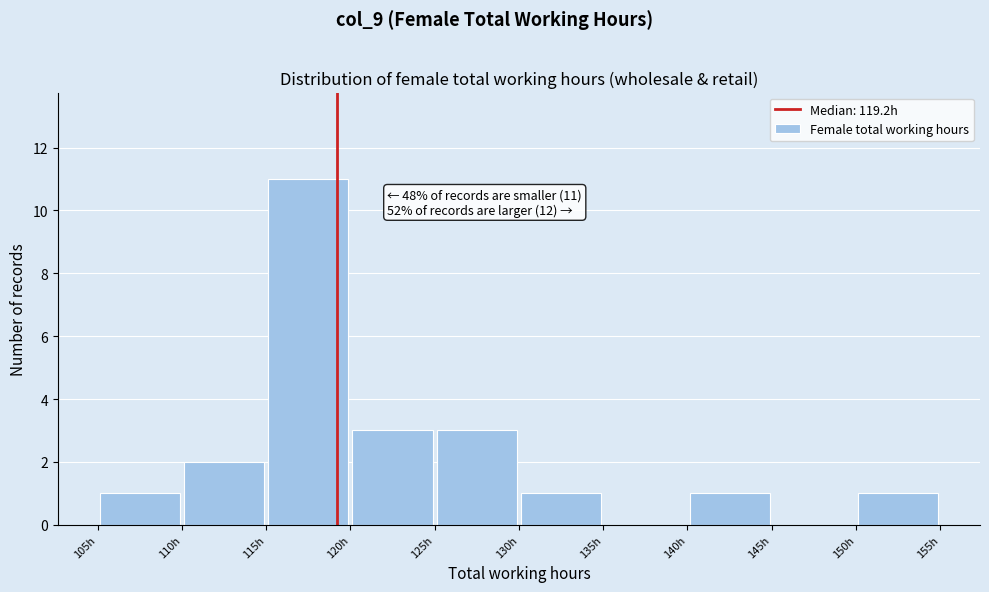

Over which range of the x-axis is the bar tallest?

115 to 120